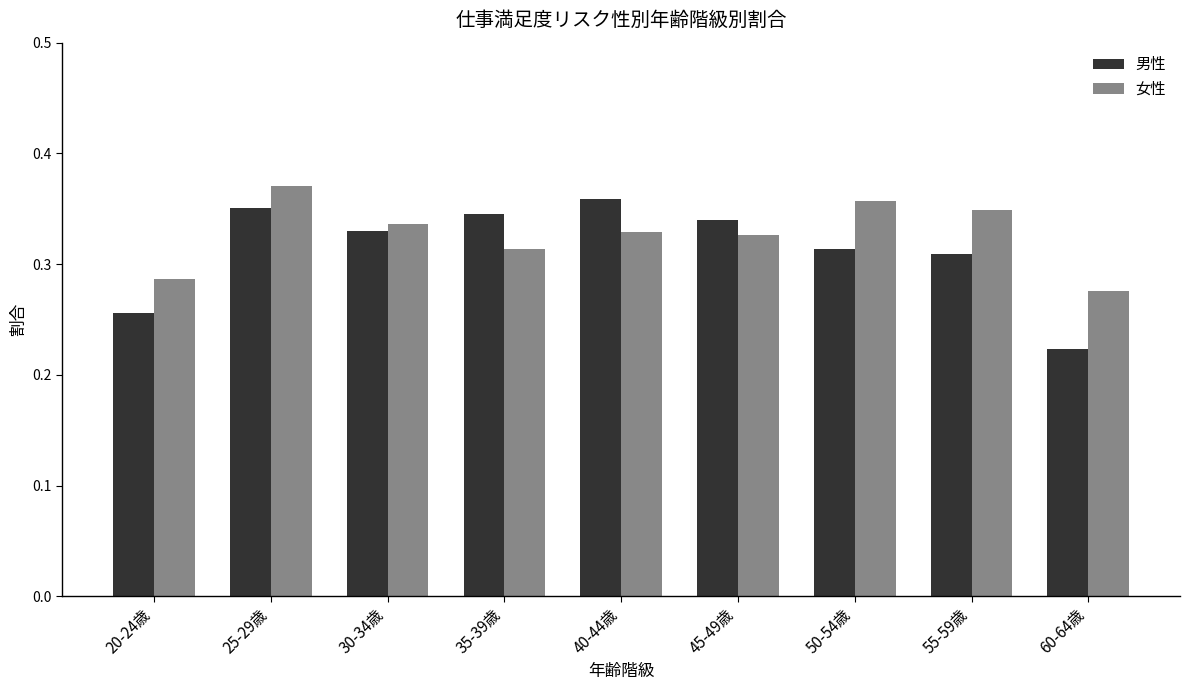

Is it true that 女性 equals 0.5 at 40-44歳?

False